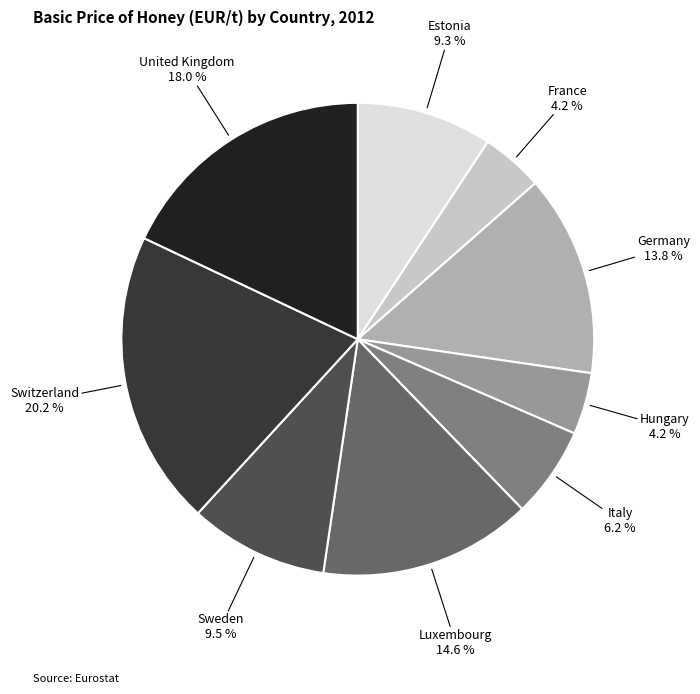

Does any single category account for the majority?

No